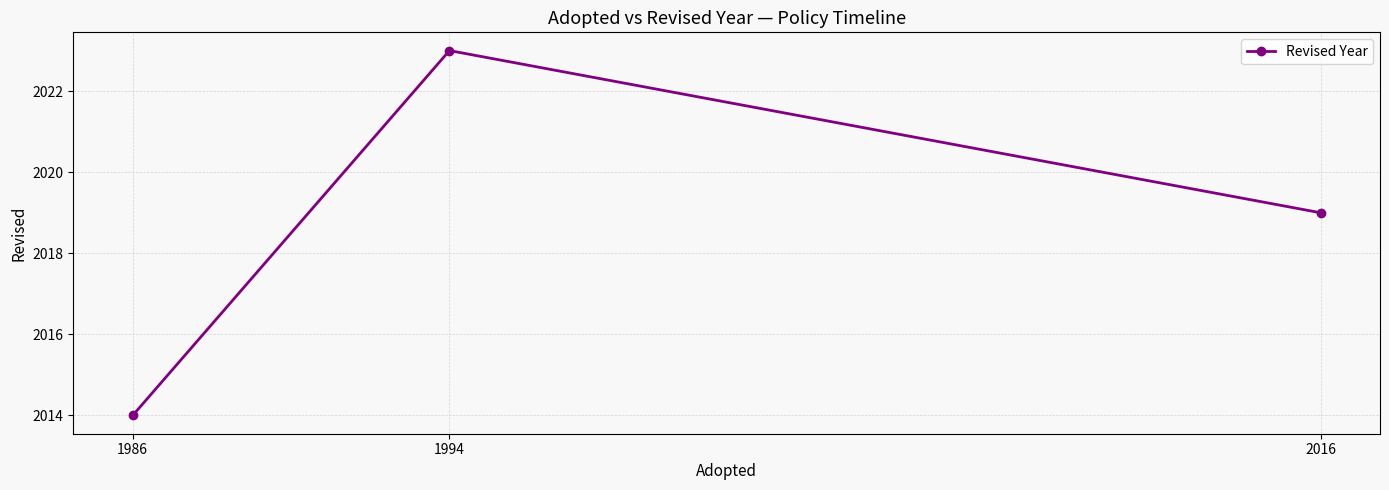

Is it true that the value at 2016 is 3362?

False